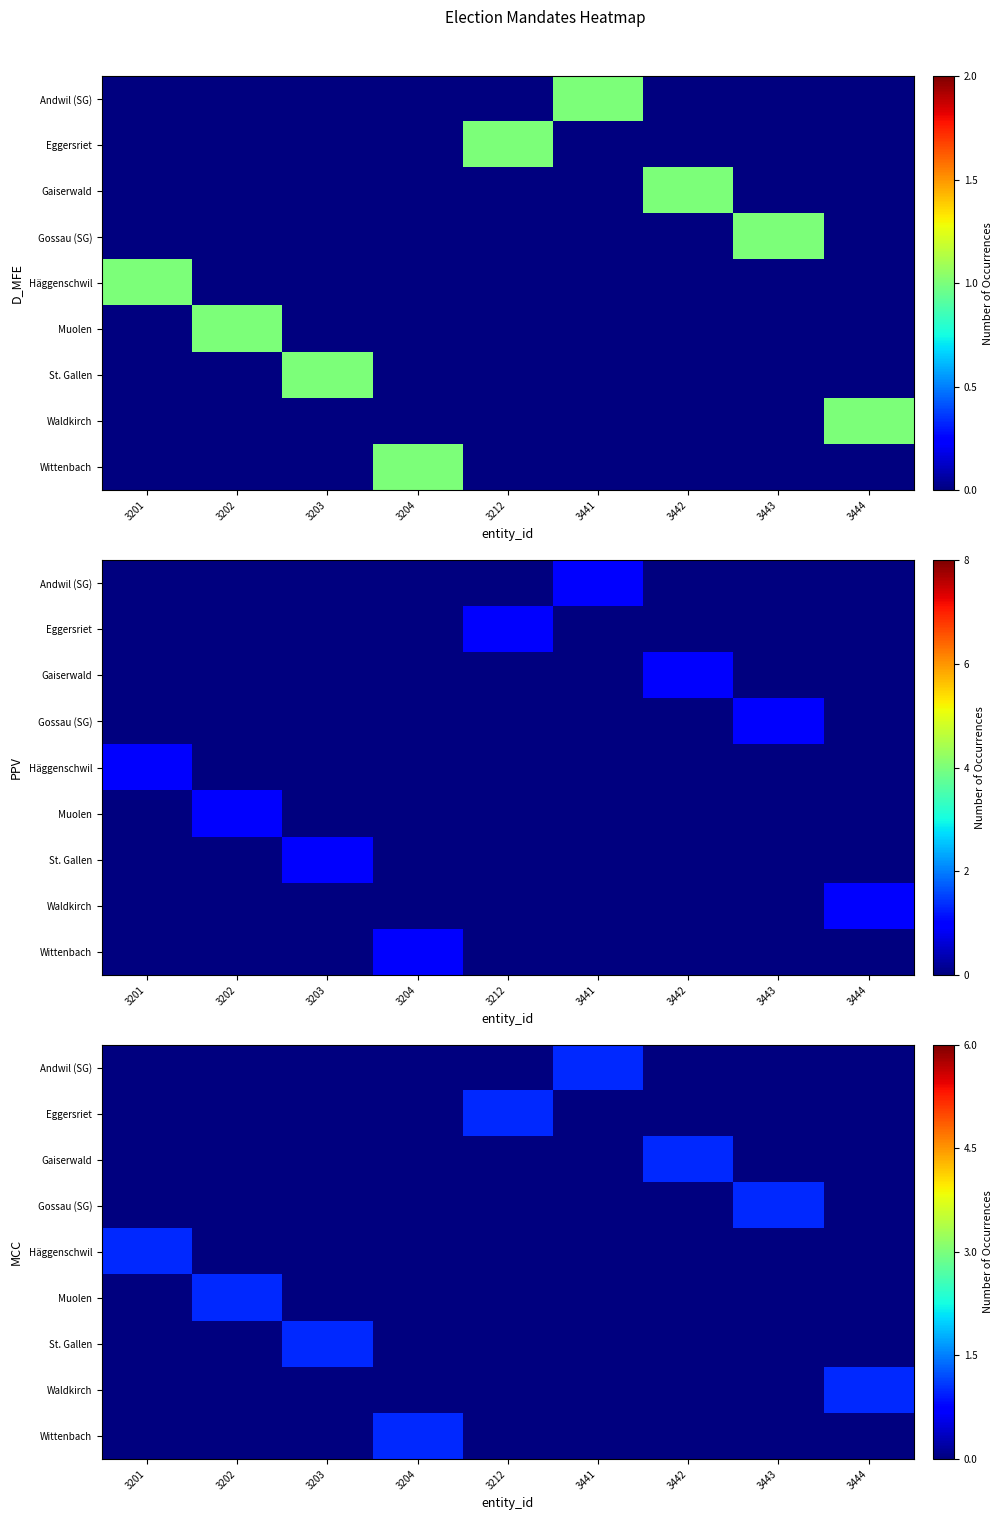

What is the approximate value of St. Gallen at 3203?

1